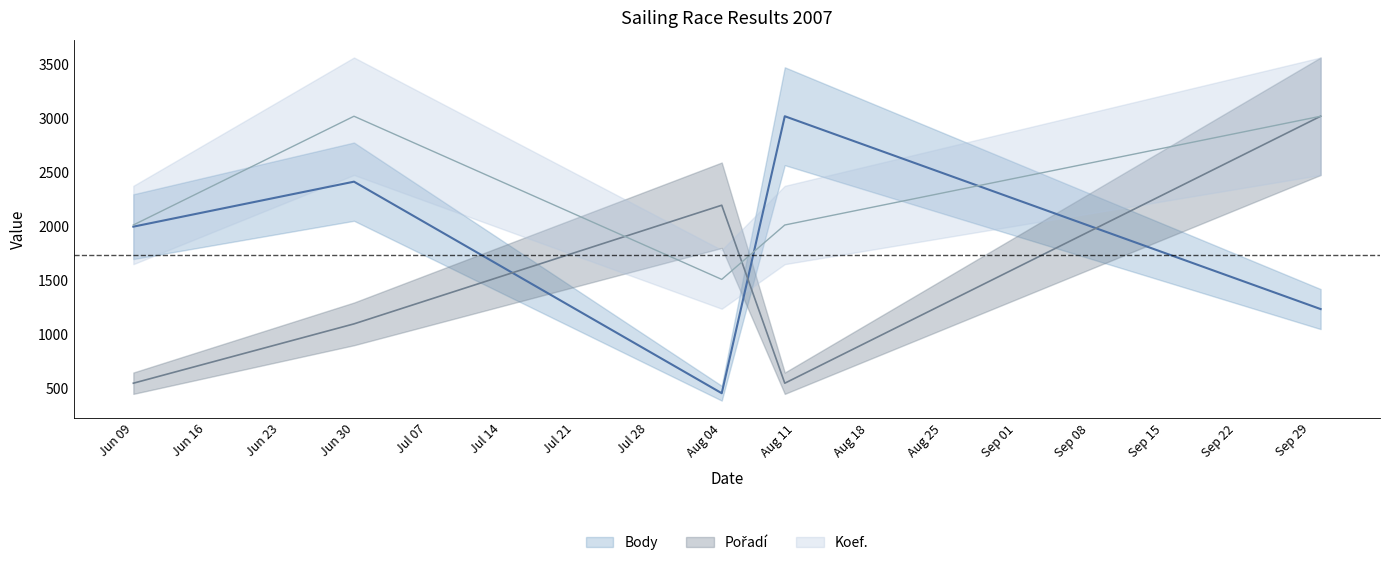

What is the total value across all series at 2007-09-30?

7268.0